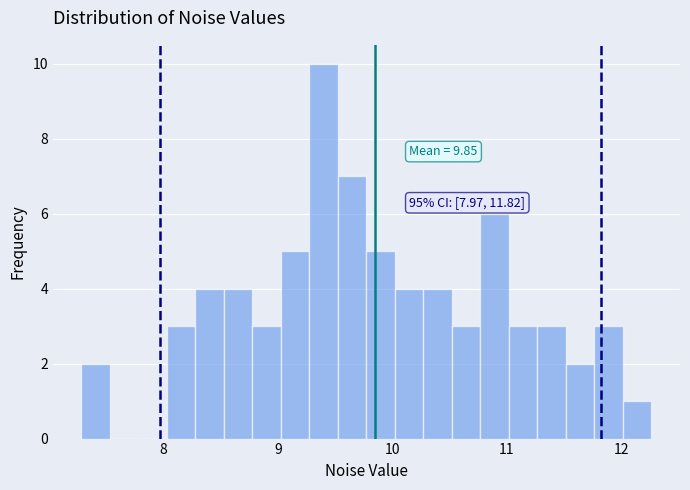

Read against the x-axis, roughly where is the centre of the tallest bar?

9.4